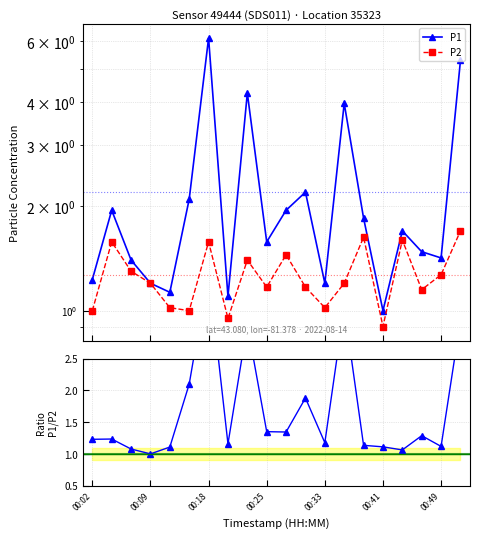

In P1/P2, how many points are lower than both neighbors (excluding endpoints)?

6